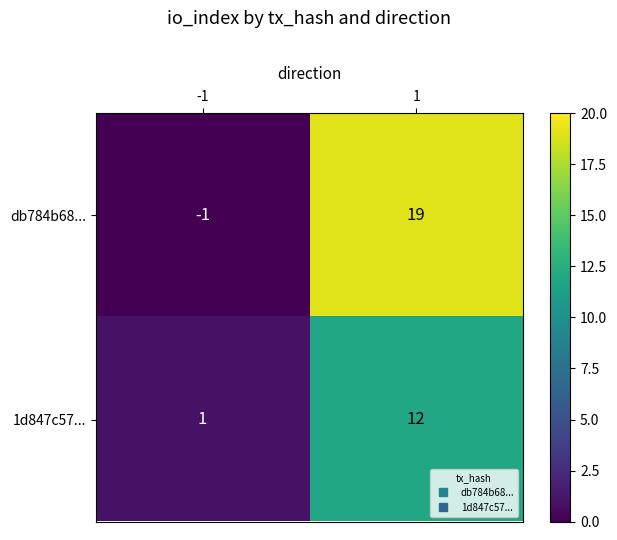

What is the greatest value displayed?

19